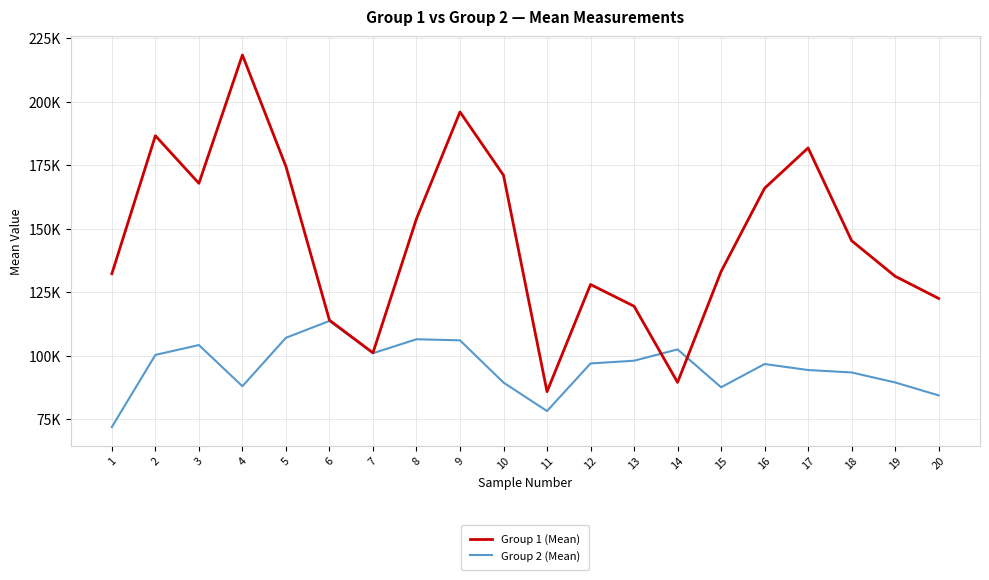

Is this an area chart (filled region under the line)?

No